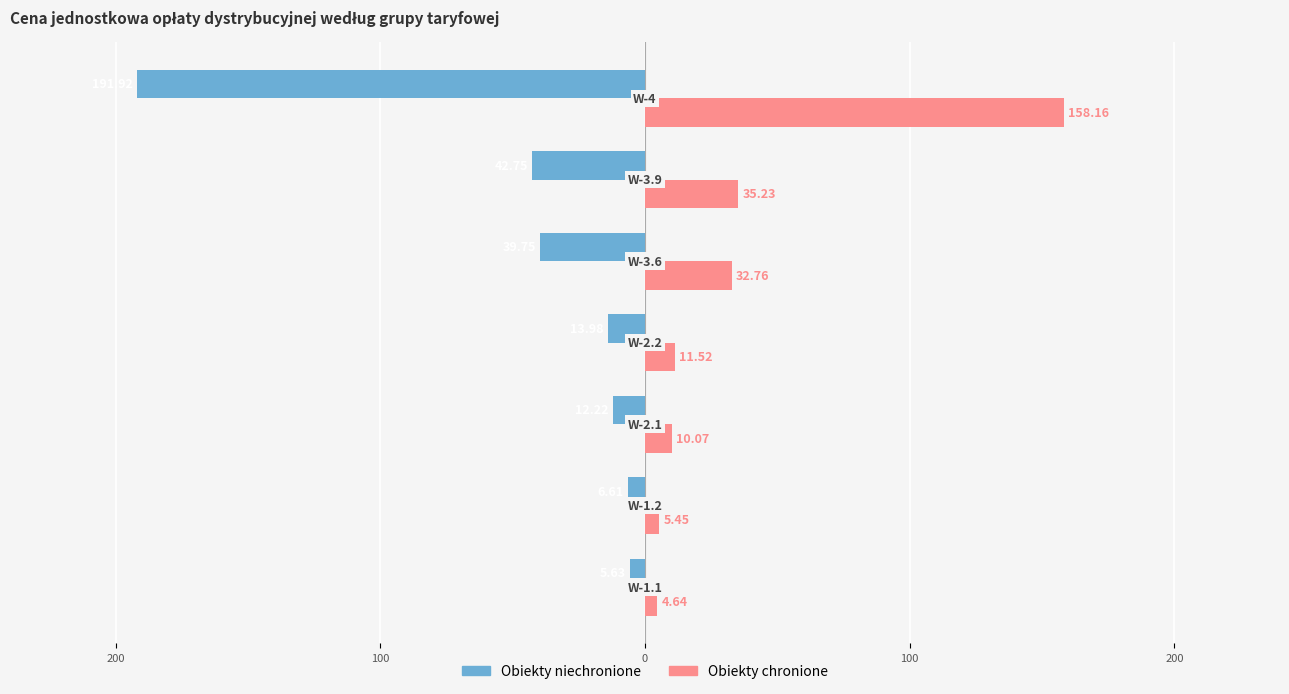

Which series has the largest range (max minus min)?

Obiekty niechronione